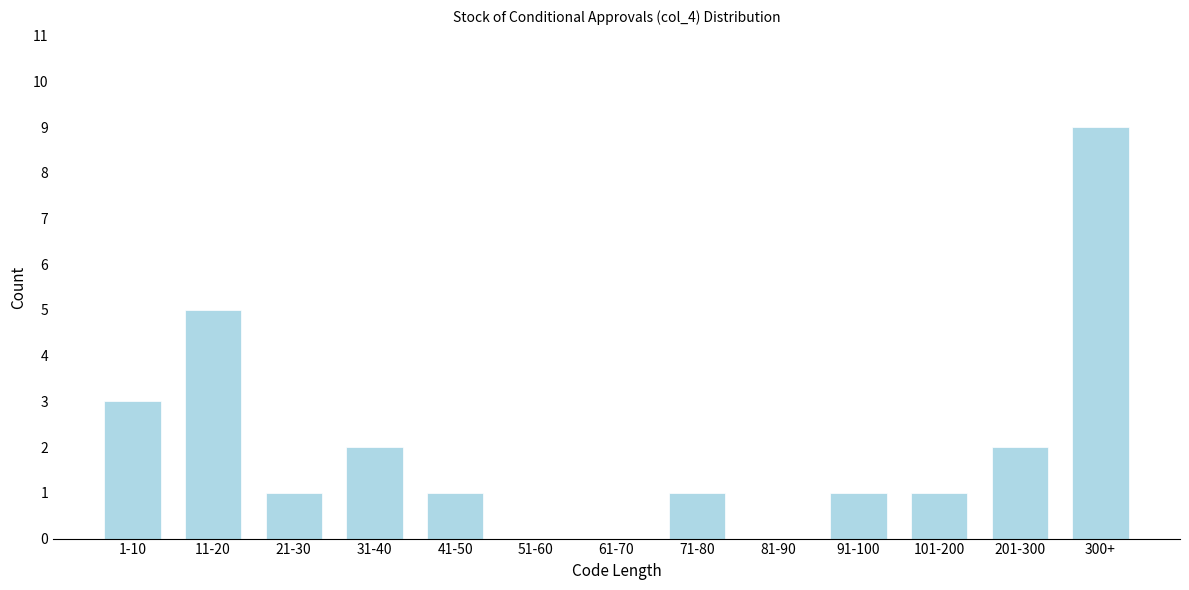

Reading right to left, list all the values displayed in this chart.

300+=9	201-300=2	101-200=1	91-100=1	81-90=0	71-80=1	61-70=0	51-60=0	41-50=1	31-40=2	21-30=1	11-20=5	1-10=3